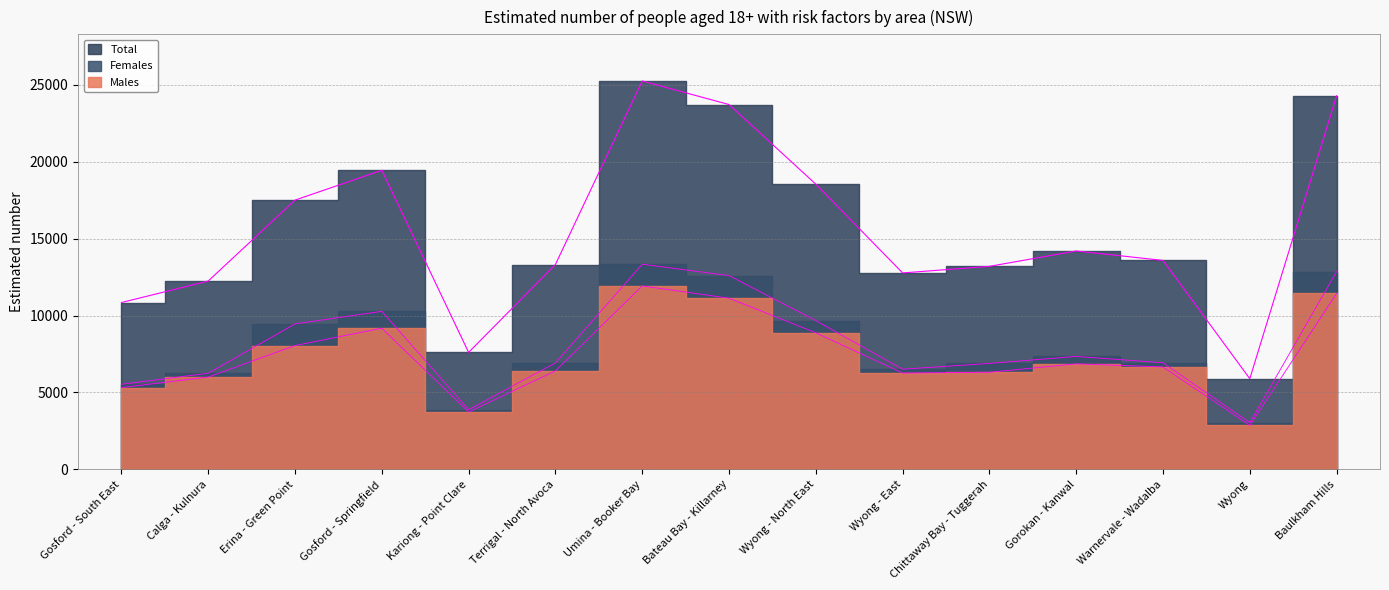

How many values in the Total series exceed 13583?

7